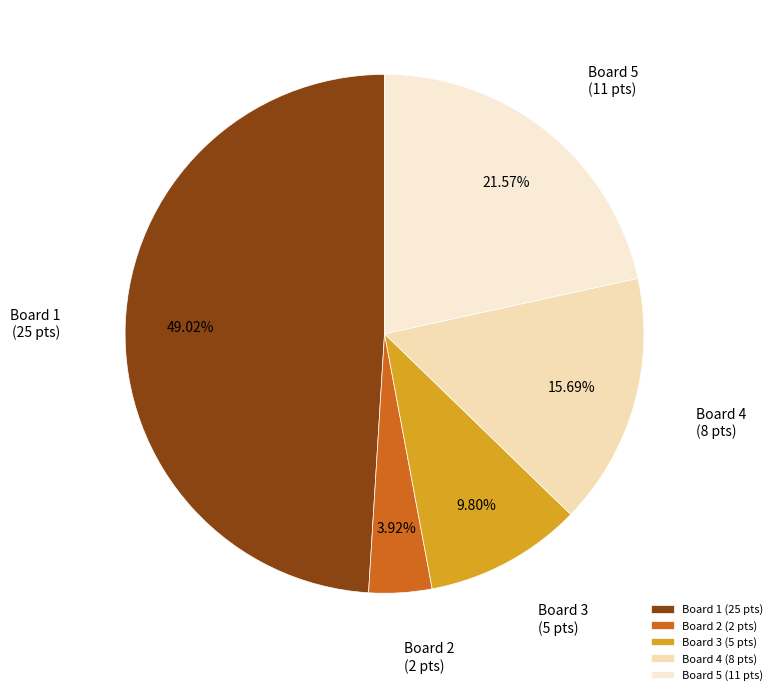

Do Board 1 (25 pts) and Board 5 (11 pts) together represent more than half of the pie?

Yes